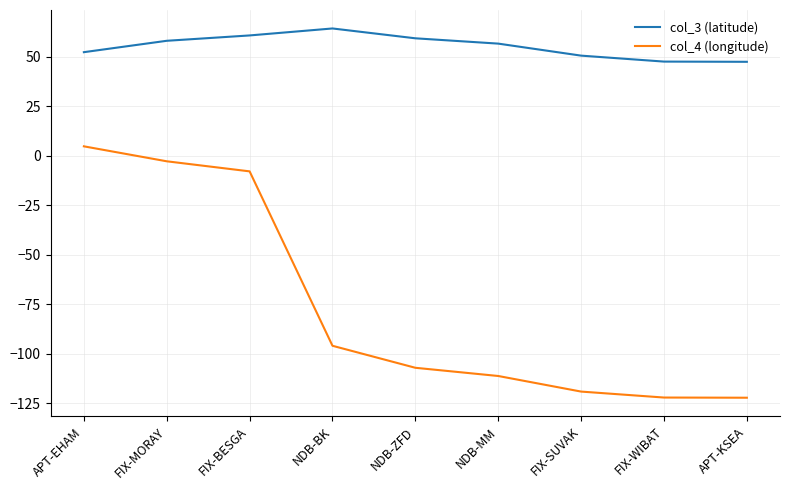

Which series has the largest total across all categories?

col_3 (latitude)